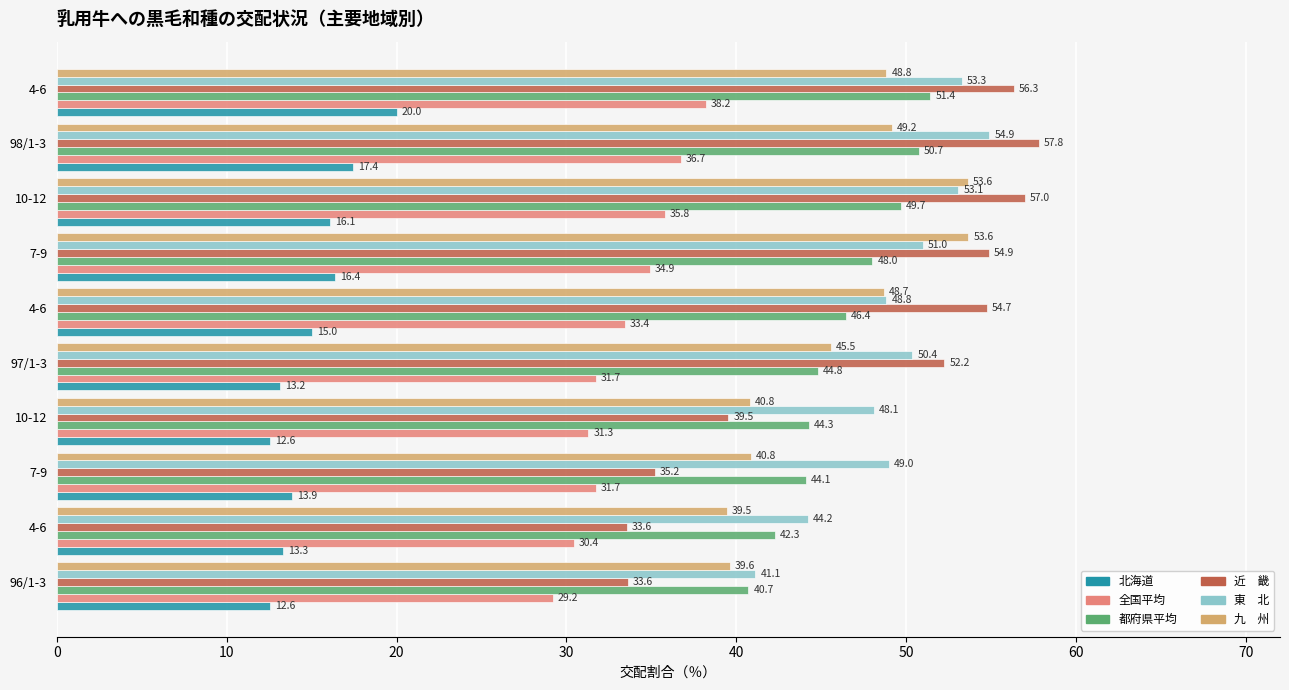

Reading left to right, extract all data points from this chart.

北海道: 12.6	13.3	13.9	12.6	13.2	15.0	16.4	16.1	17.4	20.0
全国平均: 29.2	30.4	31.7	31.3	31.7	33.4	34.9	35.8	36.7	38.2
都府県平均: 40.7	42.3	44.1	44.3	44.8	46.4	48.0	49.7	50.7	51.4
近　畿: 33.6	33.6	35.2	39.5	52.2	54.7	54.9	57.0	57.8	56.3
東　北: 41.1	44.2	49.0	48.1	50.4	48.8	51.0	53.1	54.9	53.3
九　州: 39.6	39.5	40.8	40.8	45.5	48.7	53.6	53.6	49.2	48.8